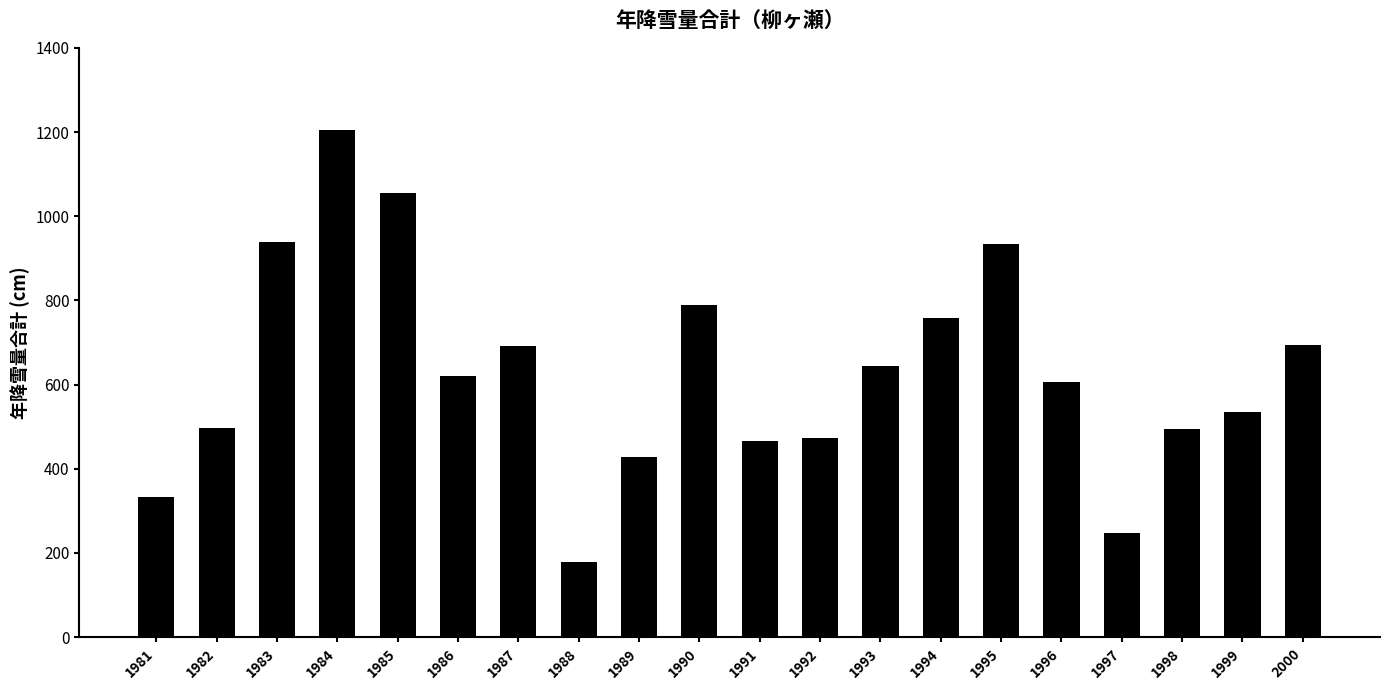

What is the value of the 1st bar from the left?

332